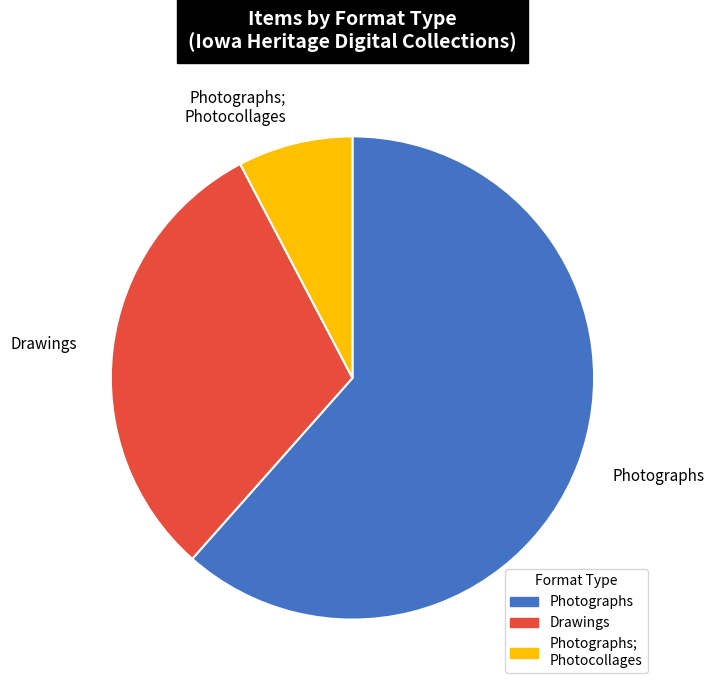

Is there a majority slice in this chart?

Yes